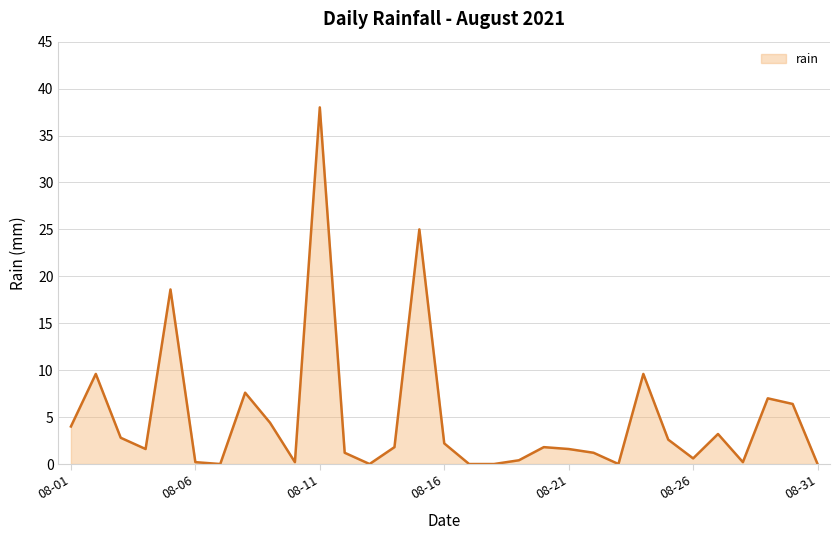

What is the maximum value shown in the chart?

38.0